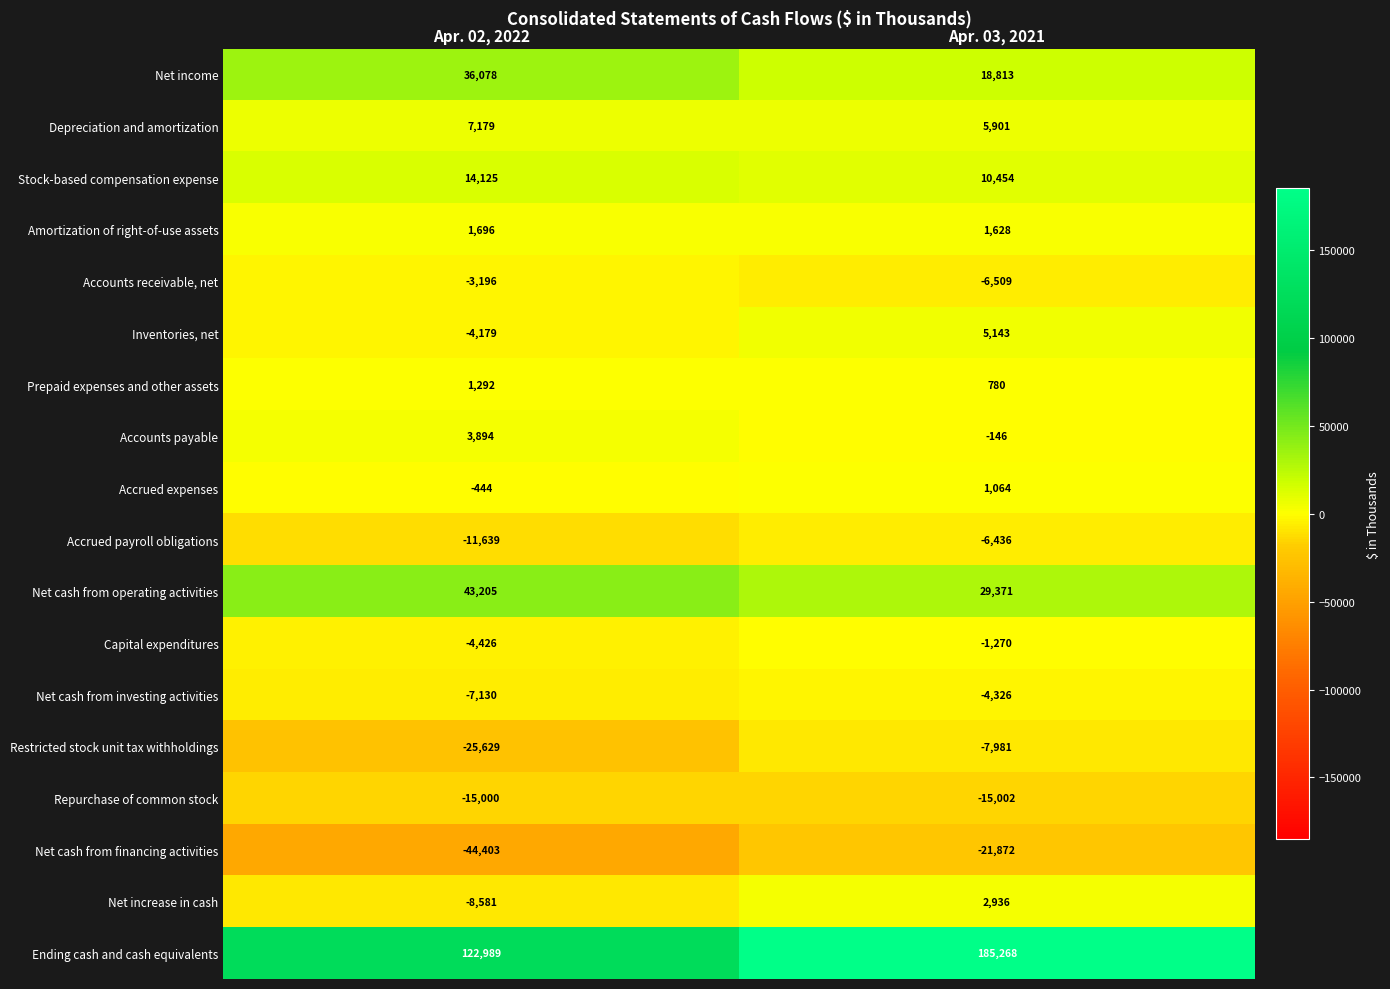

What is the difference between the Net income values at Apr. 02, 2022 and Apr. 03, 2021?

17265